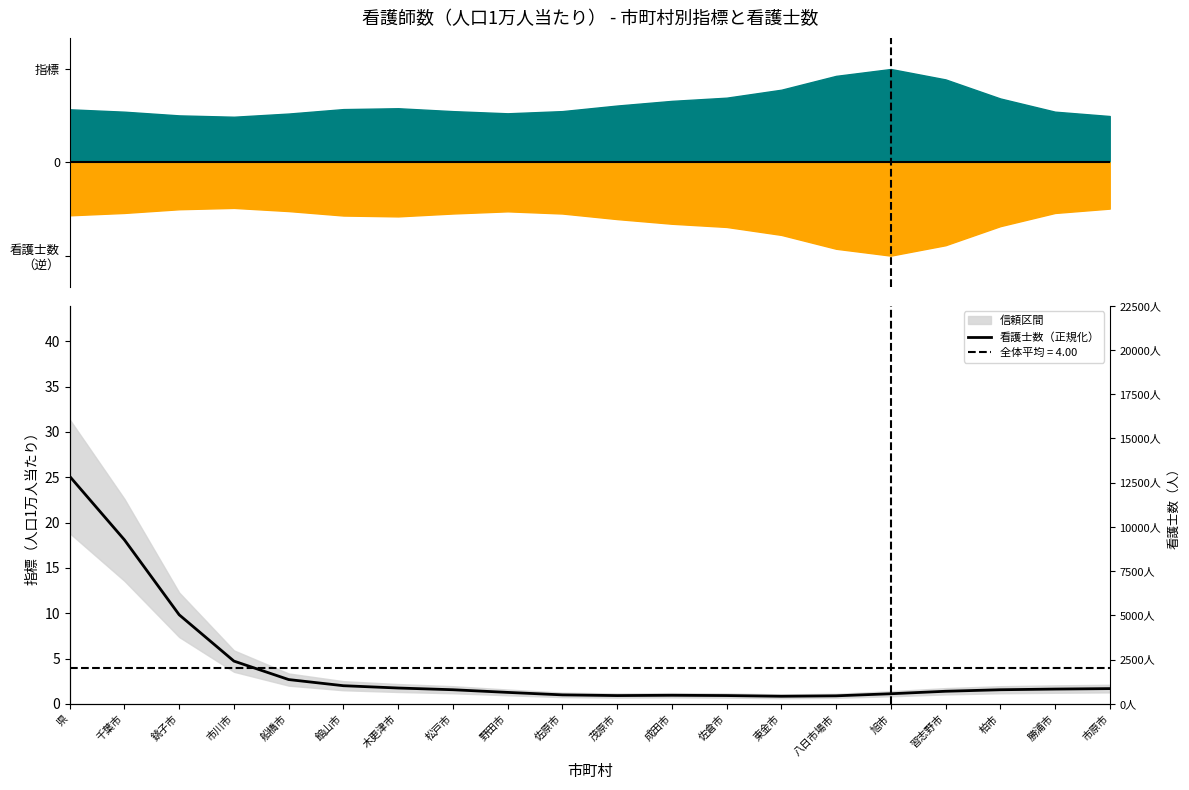

At which category does the chart reach its minimum across all series?

東金市